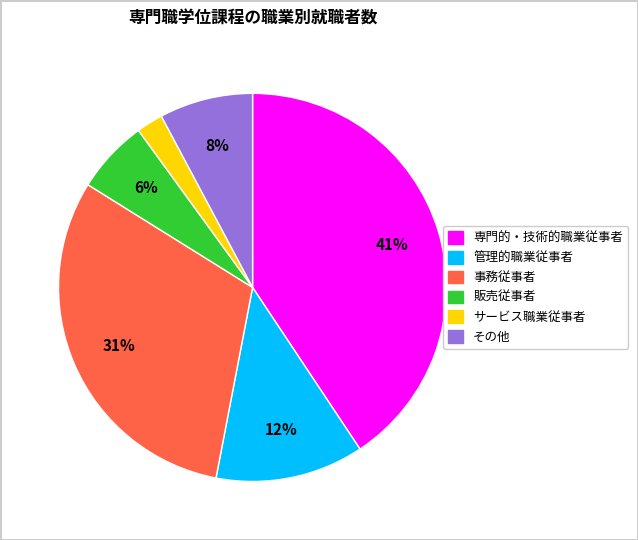

What percentage is the 専門的・技術的職業従事者 slice, to the nearest percent?

41%